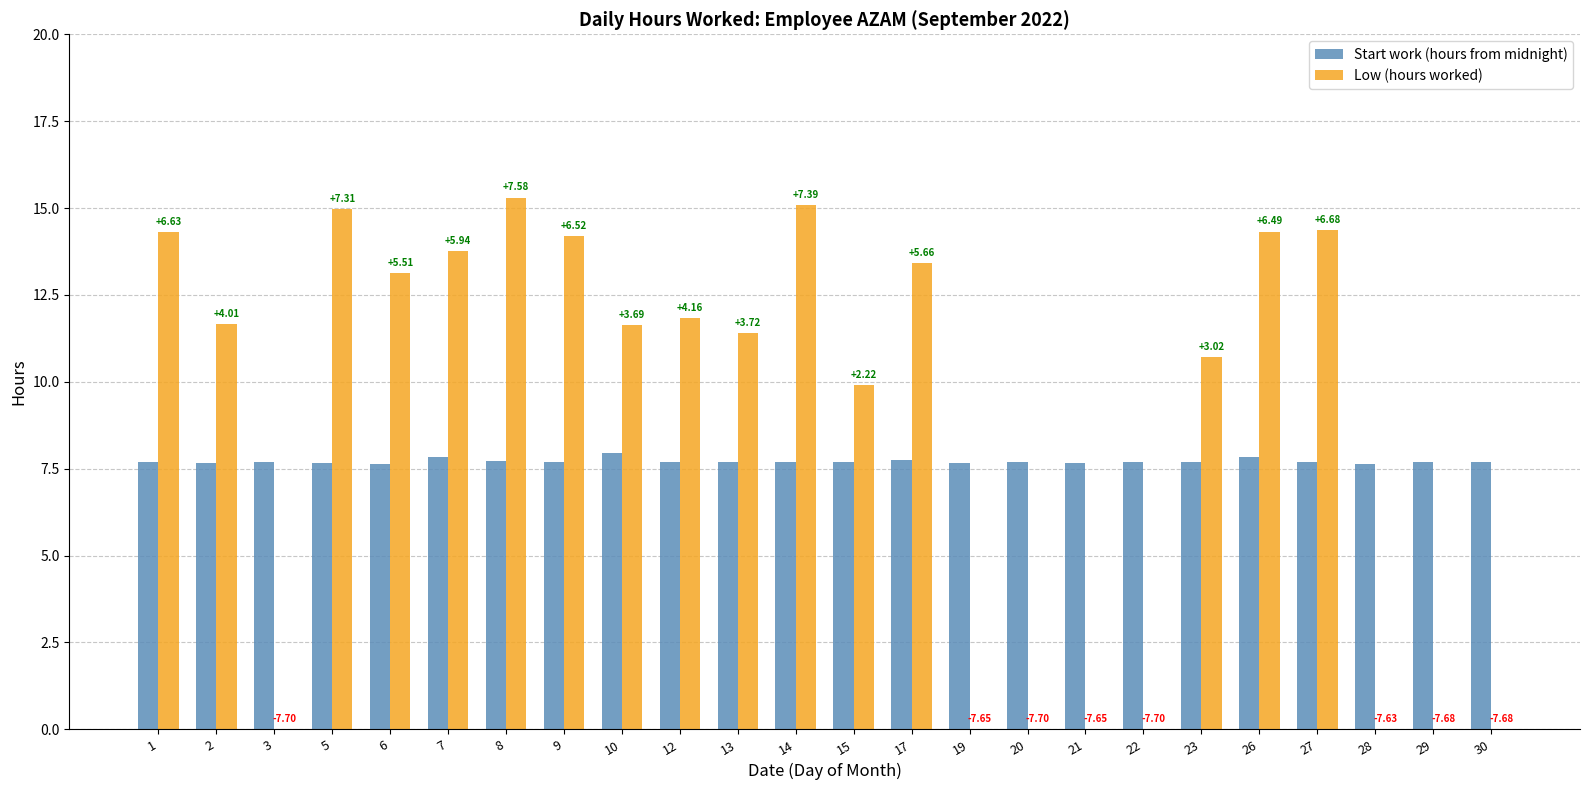

What are all the series names shown in the legend?

Start work (hours from midnight), Low (hours worked)